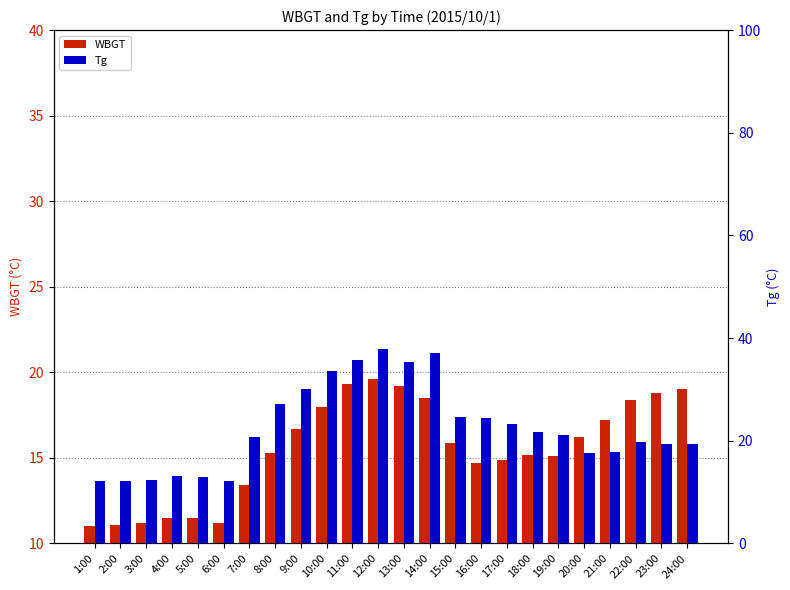

Which series has the largest total across all categories?

Tg